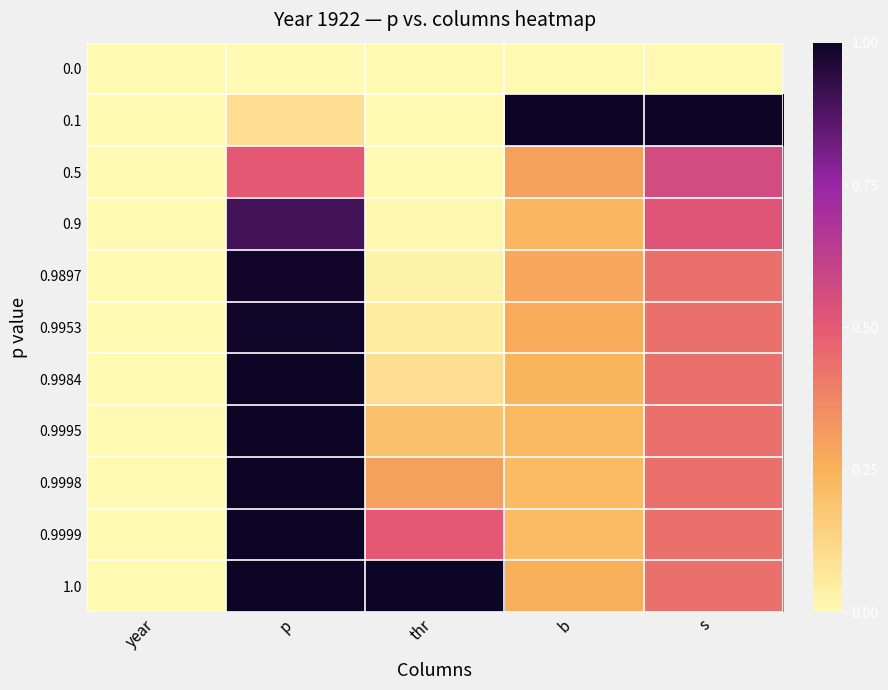

List the series in order of their peak value, highest first.

0.1, 1.0, 0.9999, 0.9998, 0.9995, 0.9984, 0.9953, 0.9897, 0.9, 0.5, 0.0